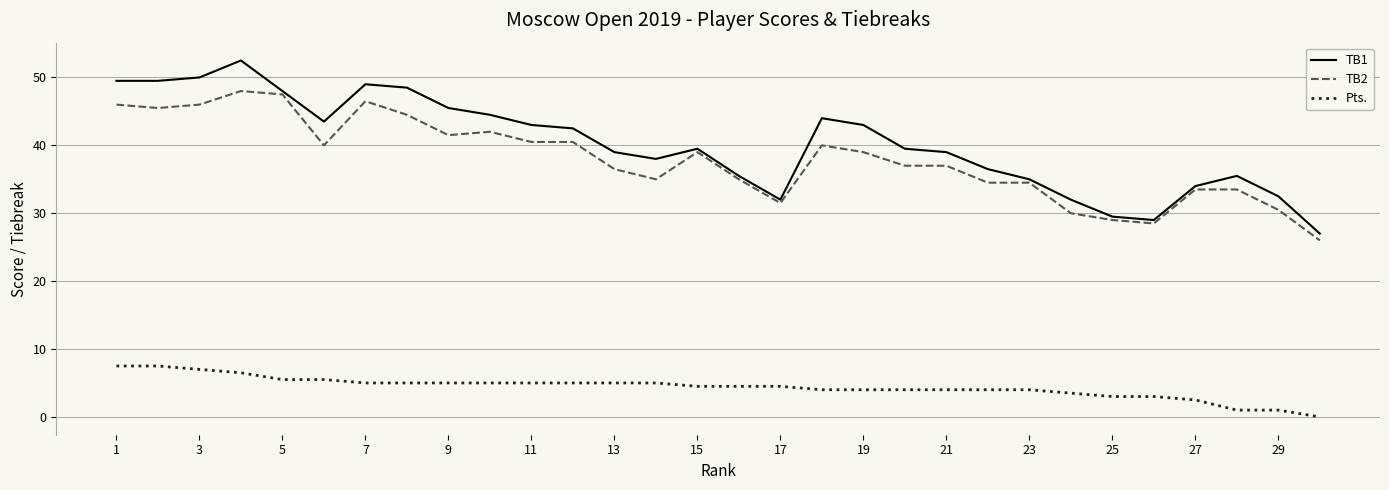

At how many categories does at least one series exceed 2?

30